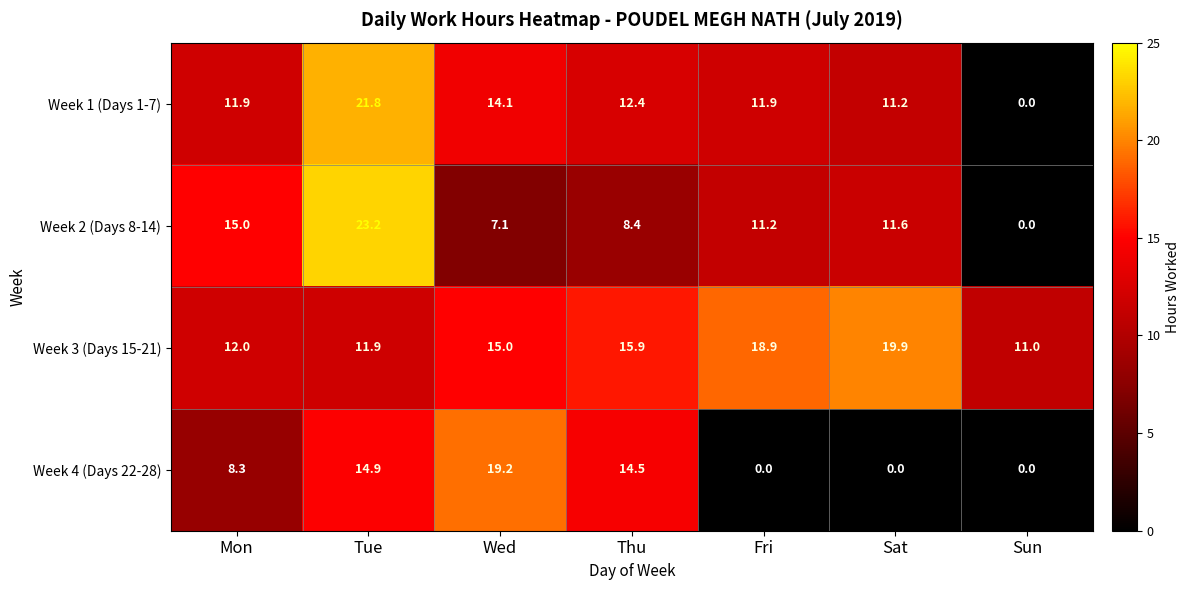

Reading right to left, transcribe all the data shown in this chart.

Week 1 (Days 1-7): Sun=0.0	Sat=11.2	Fri=11.9	Thu=12.4	Wed=14.1	Tue=21.8	Mon=11.9
Week 2 (Days 8-14): Sun=0.0	Sat=11.6	Fri=11.2	Thu=8.4	Wed=7.1	Tue=23.2	Mon=15.0
Week 3 (Days 15-21): Sun=11.0	Sat=19.9	Fri=18.9	Thu=15.9	Wed=15.0	Tue=11.9	Mon=12.0
Week 4 (Days 22-28): Sun=0.0	Sat=0.0	Fri=0.0	Thu=14.5	Wed=19.2	Tue=14.9	Mon=8.3